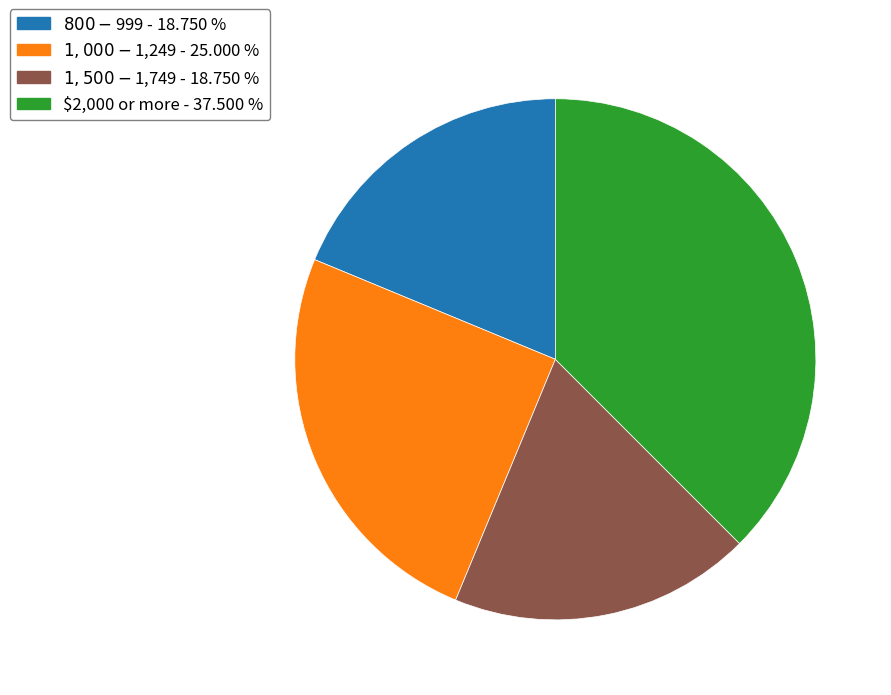

Is the sum of $2,000 or more and $1,500-$1,749 greater than half?

Yes